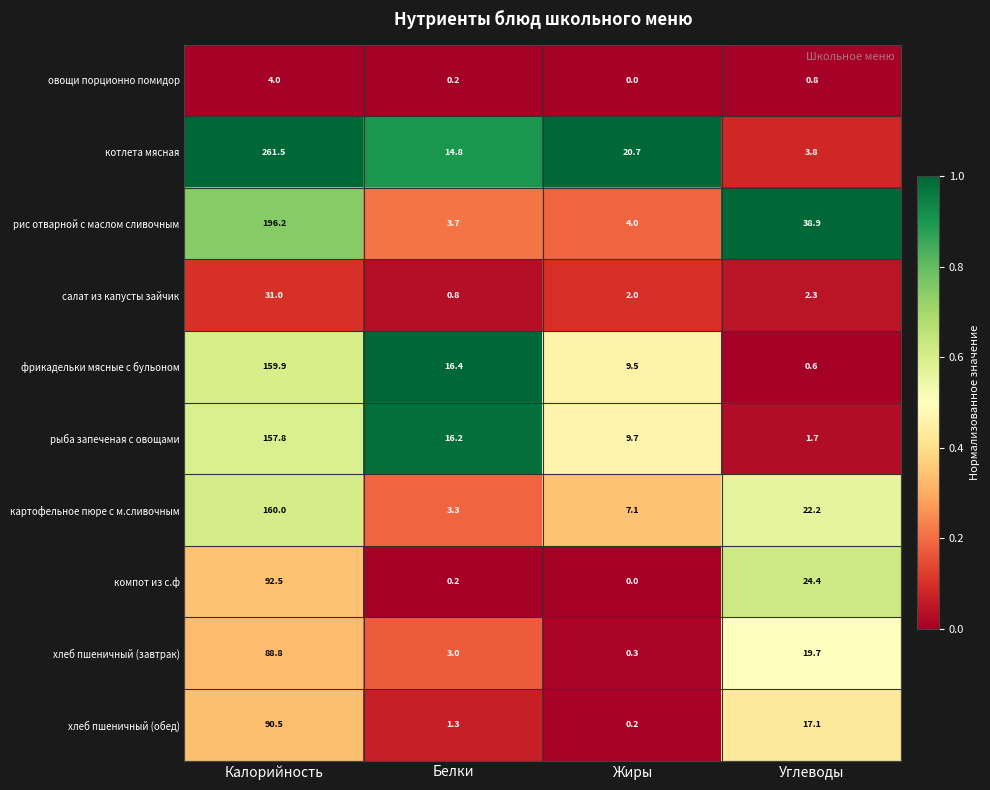

The овощи порционно помидор series shows 4.0 at Калорийность. True or false?

True